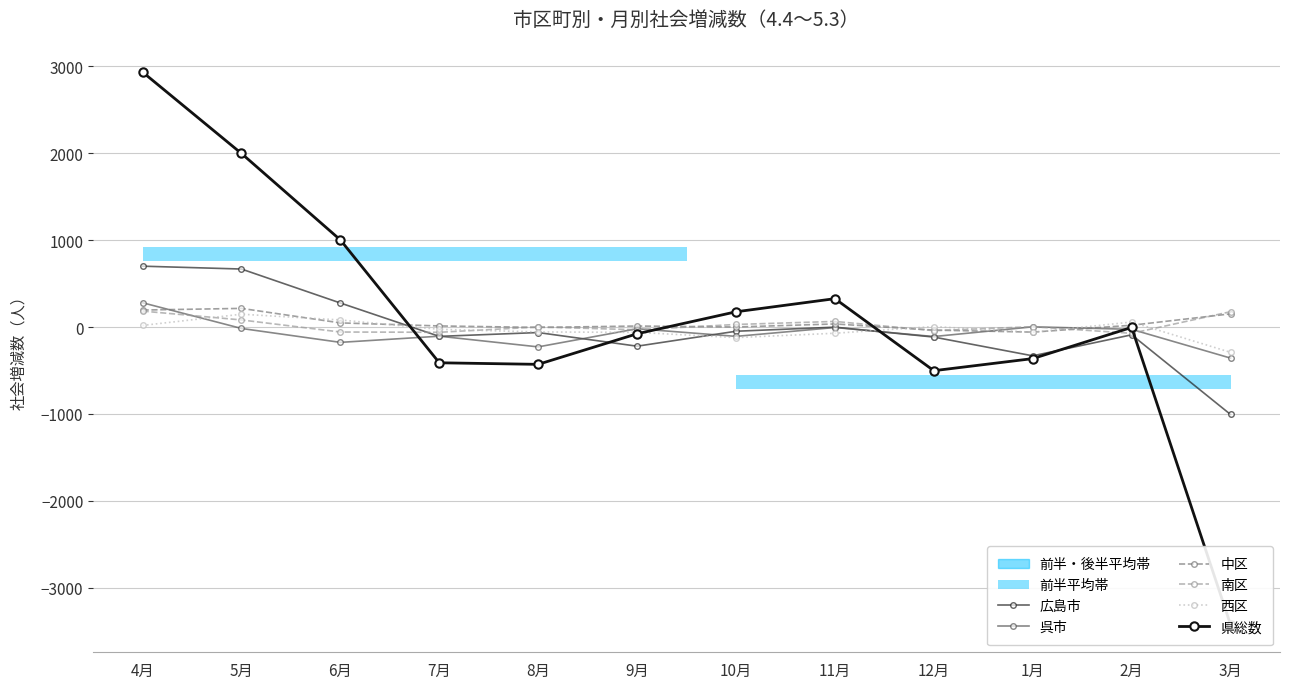

How many values in the 西区 series exceed -26?

5